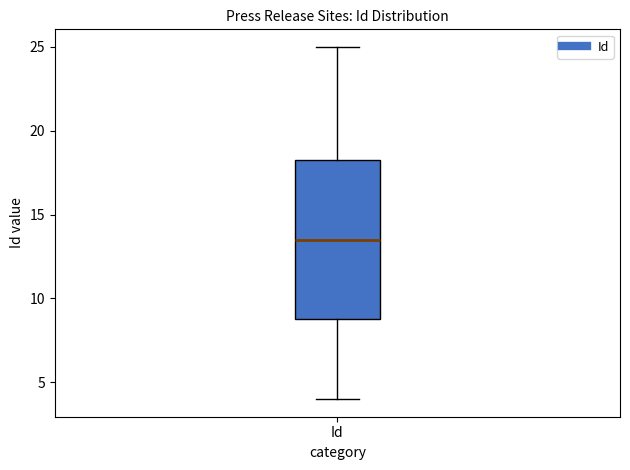

Where is the lower edge of the box for Id on the y-axis? The values are not printed on the chart, so give them approximately, as read against the axis.

9.0